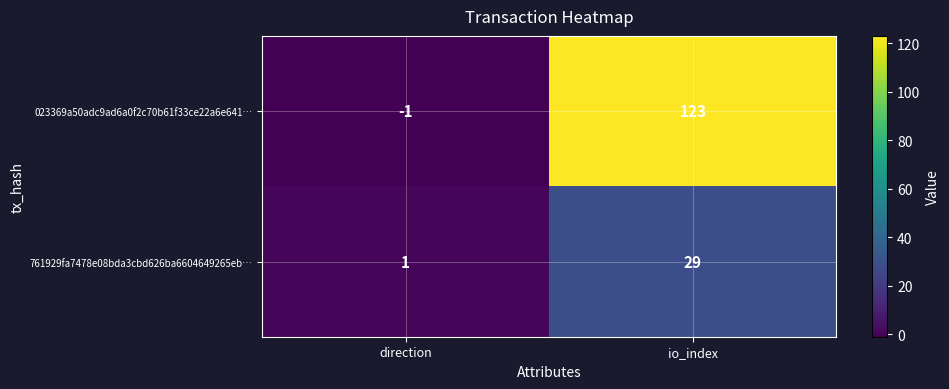

The value of 761929fa7478e08bda3cbd626ba6604649265eb… at io_index is 29. True or false?

True